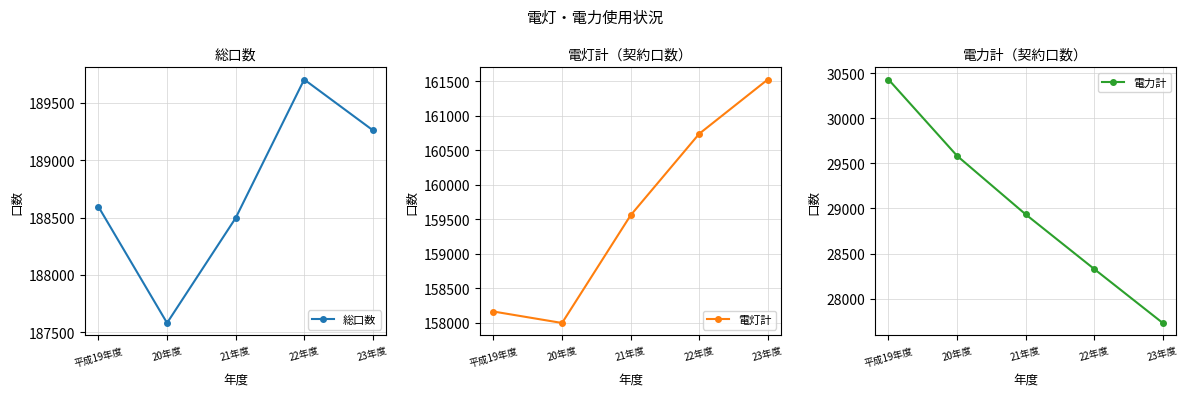

At which category is the sum across all series the highest?

22年度